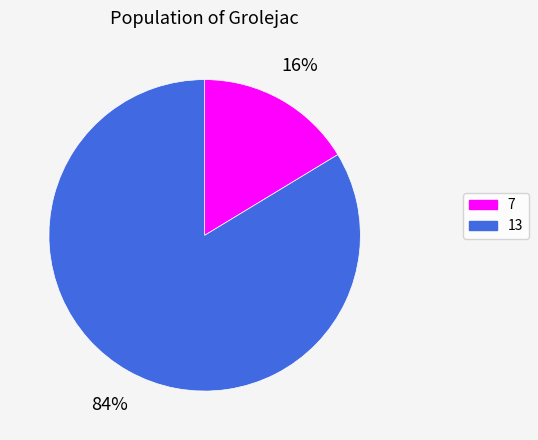

The 13 slice represents 70% of the pie. True or false?

False